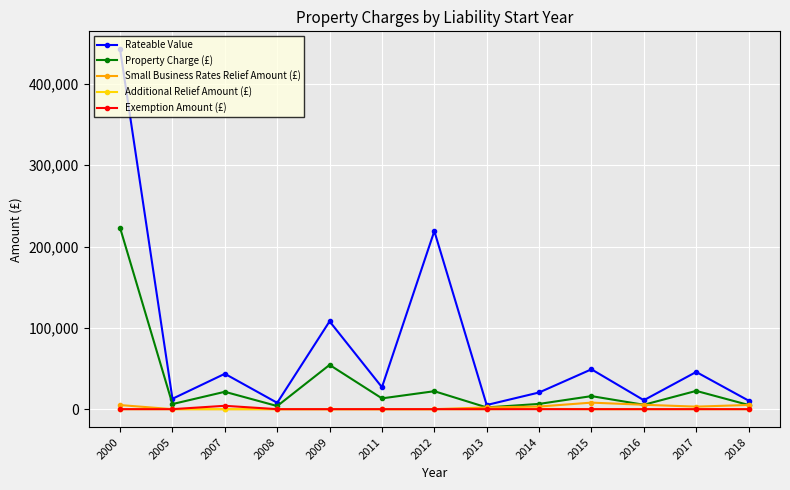

The value of Property Charge (£) at 2012 is 22075.2. True or false?

True